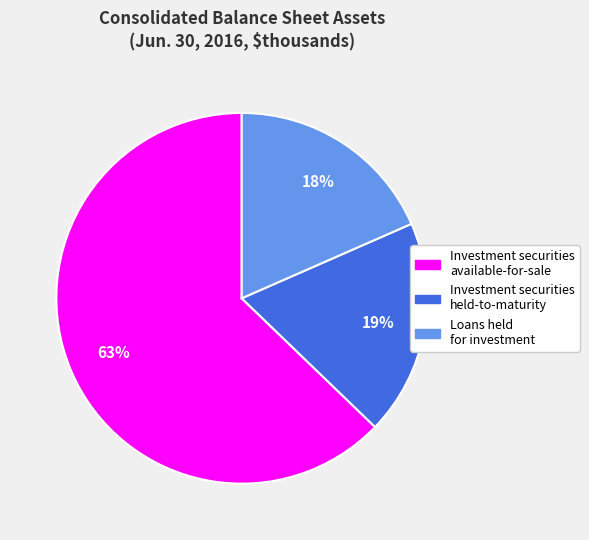

Count the number of slices in the pie.

3